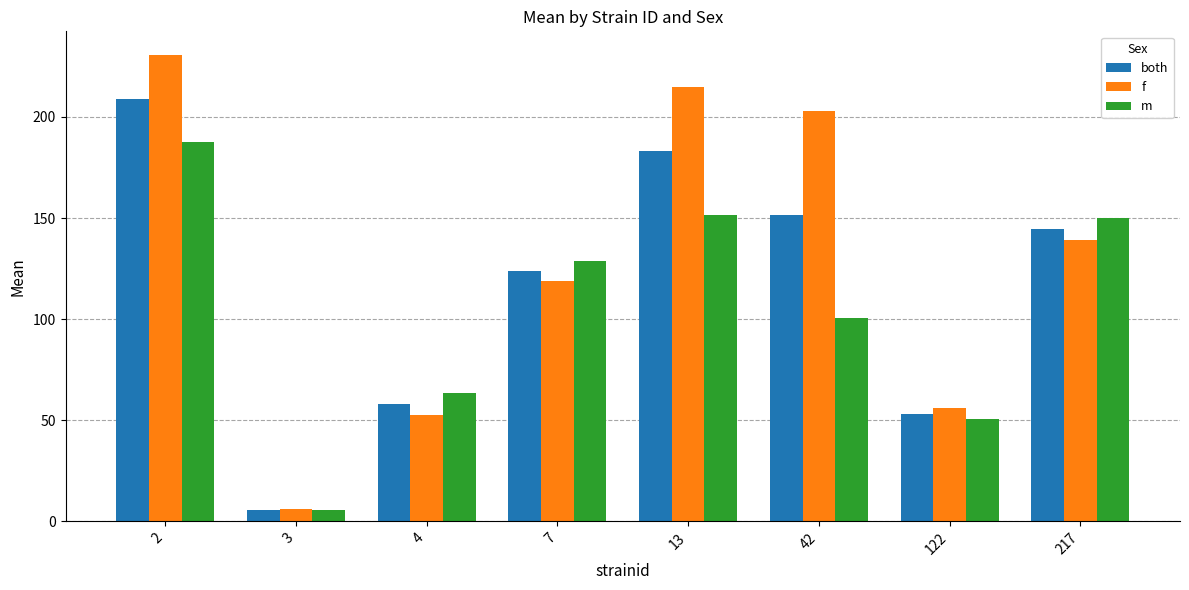

What is the difference between the highest and lowest values at 2?

43.4